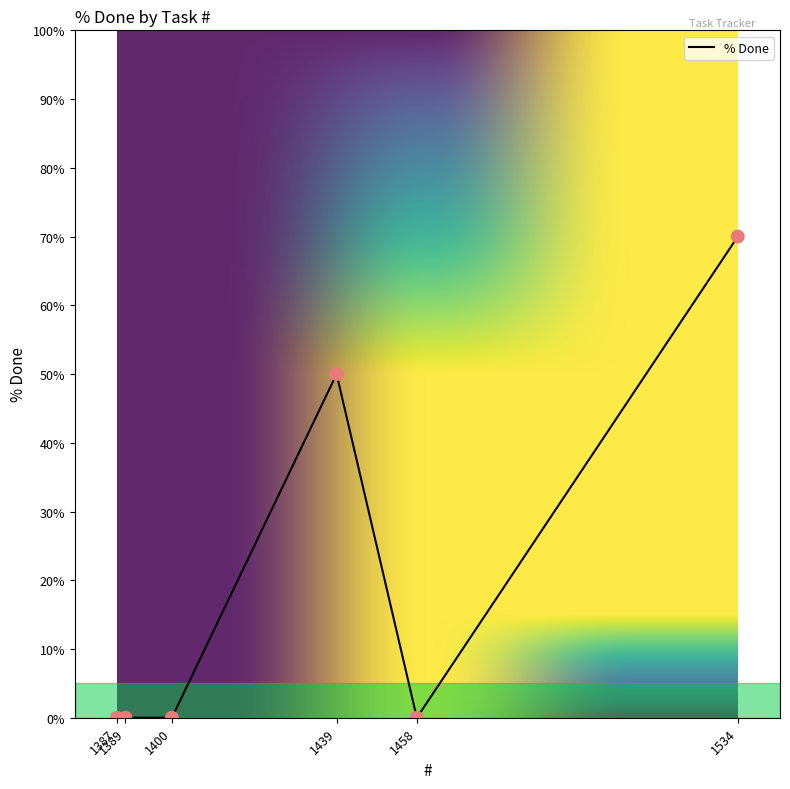

Which has a higher value, 1400 or 1387?

1400